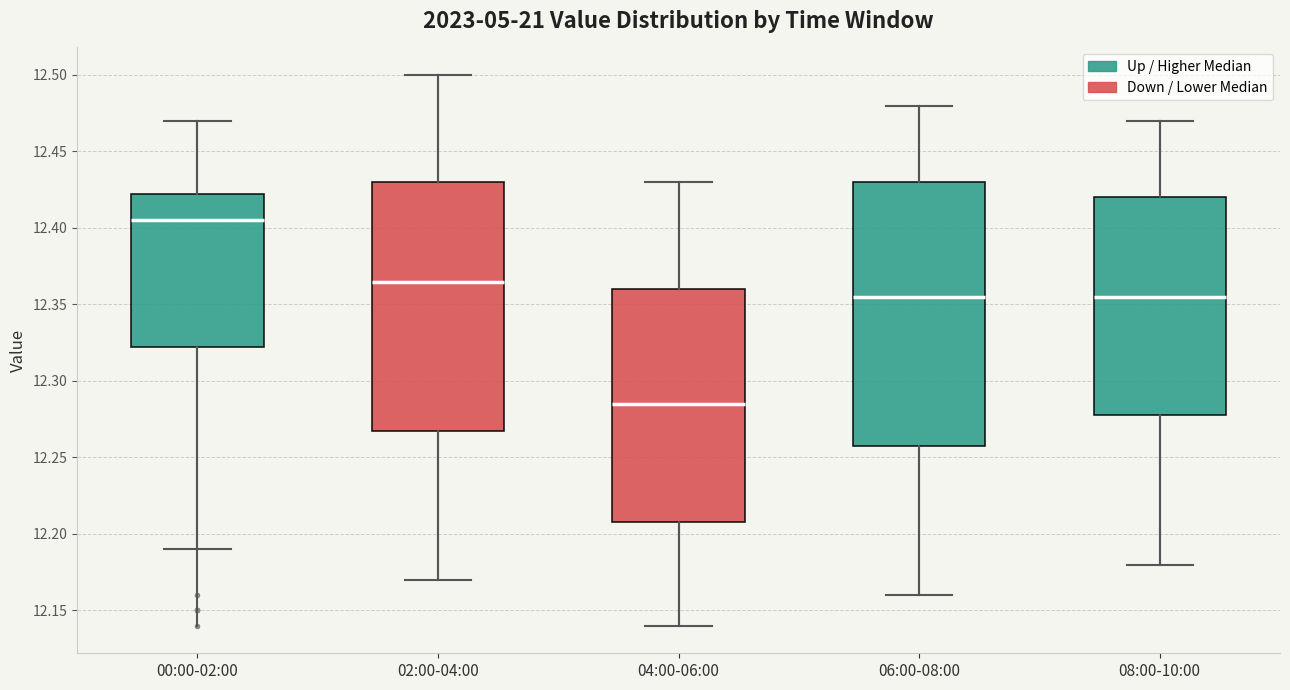

Comparing the boxes themselves (not the whiskers), which one is the tallest?

06:00-08:00